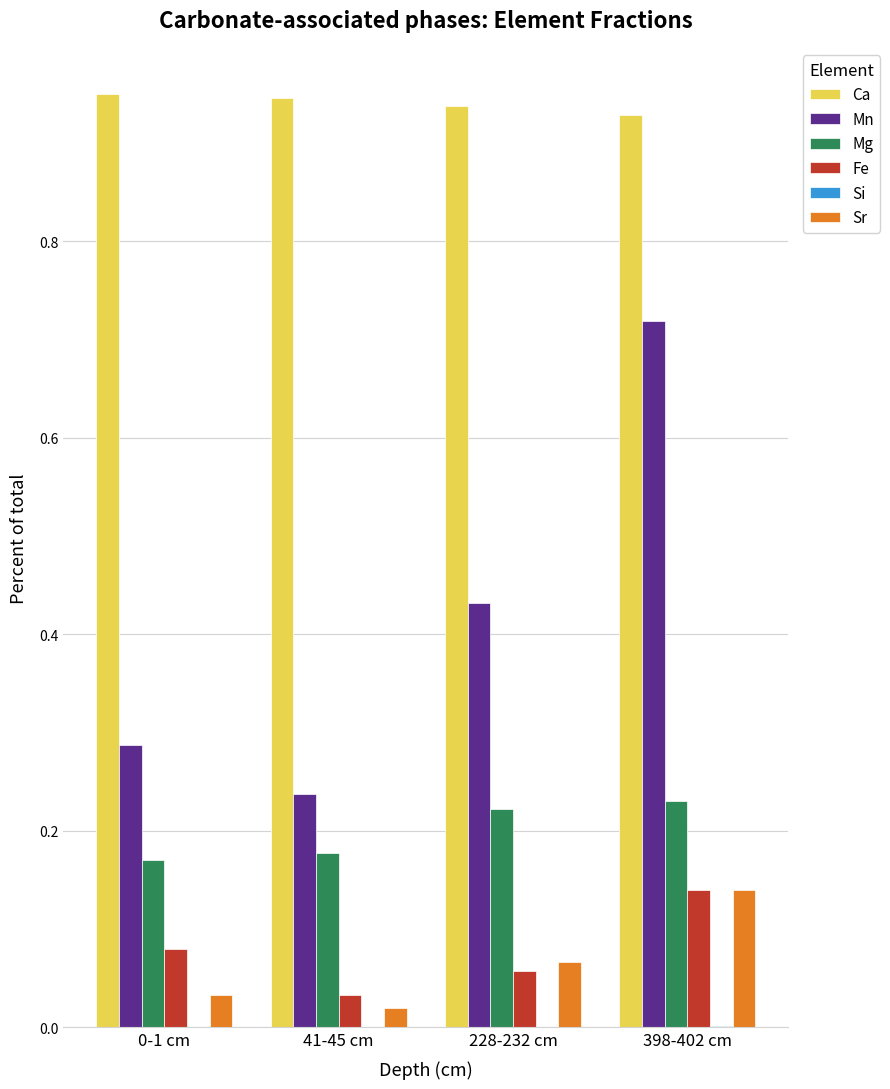

Which series has the largest total across all categories?

Ca